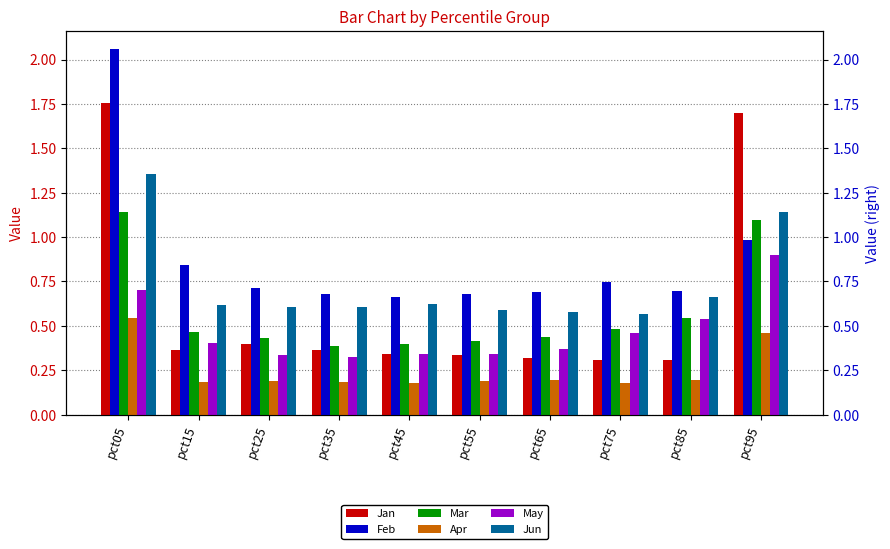

At which label does Jun reach its minimum?

pct75